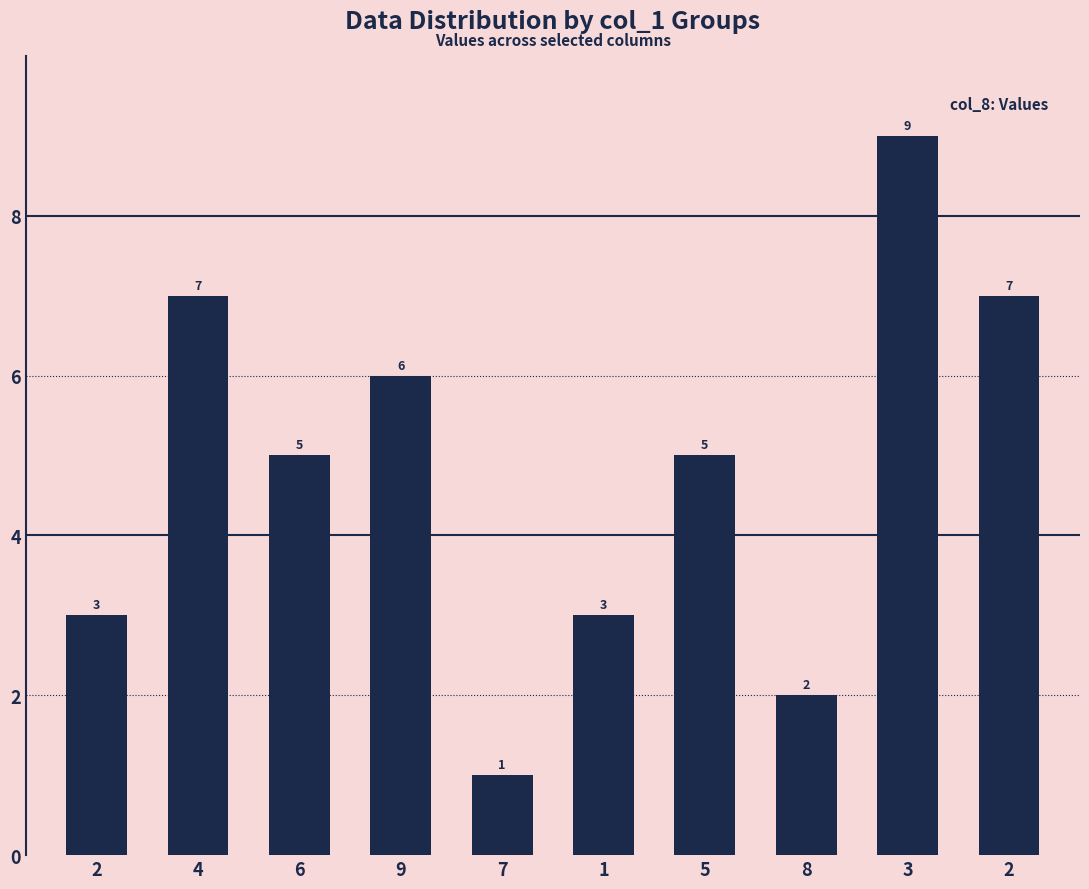

What is the change in value from 4 to 3?

+2